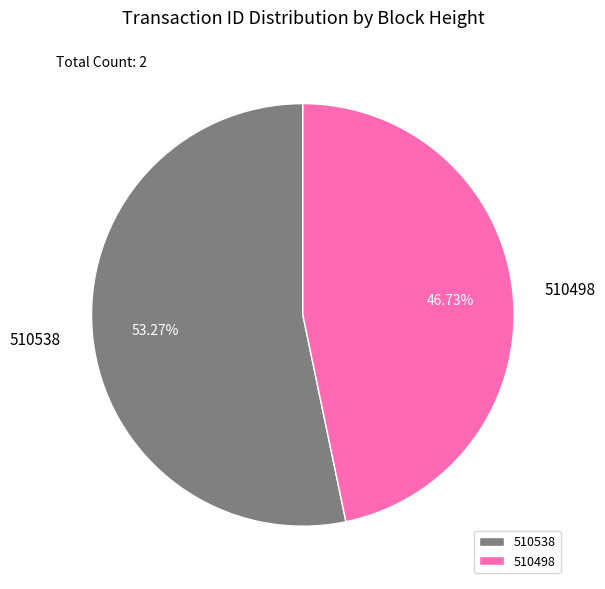

What percentage is the 510498 slice, to the nearest percent?

47%